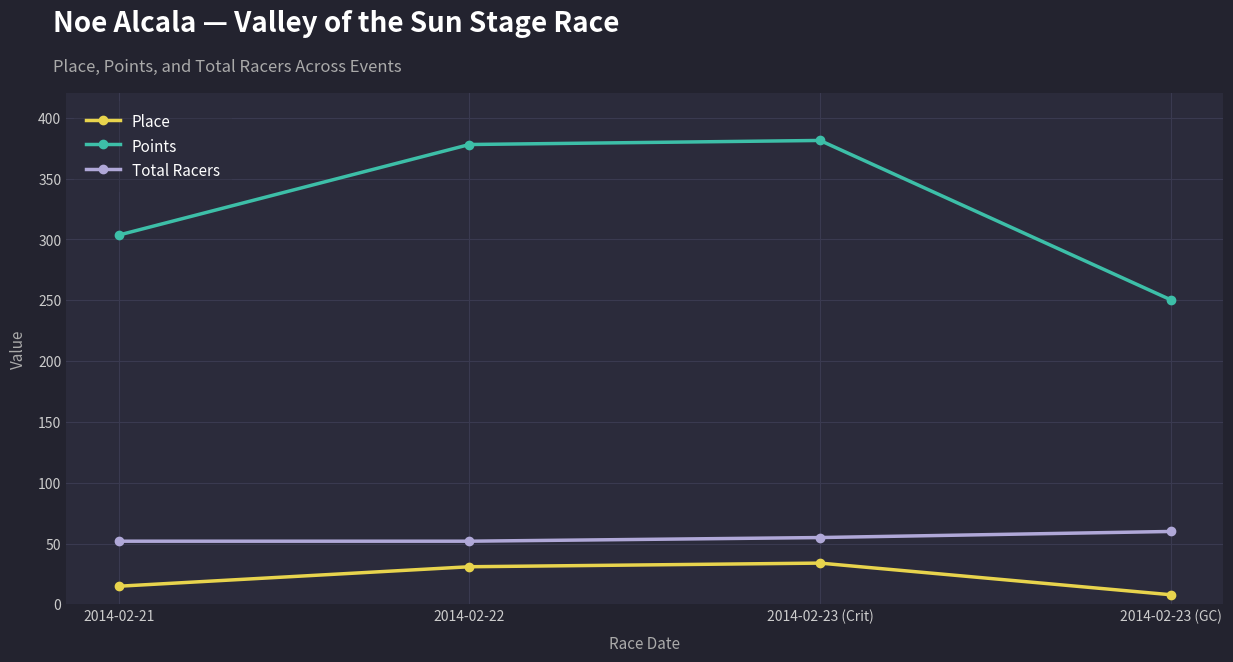

True or false: Place and Points cross at least once.

False